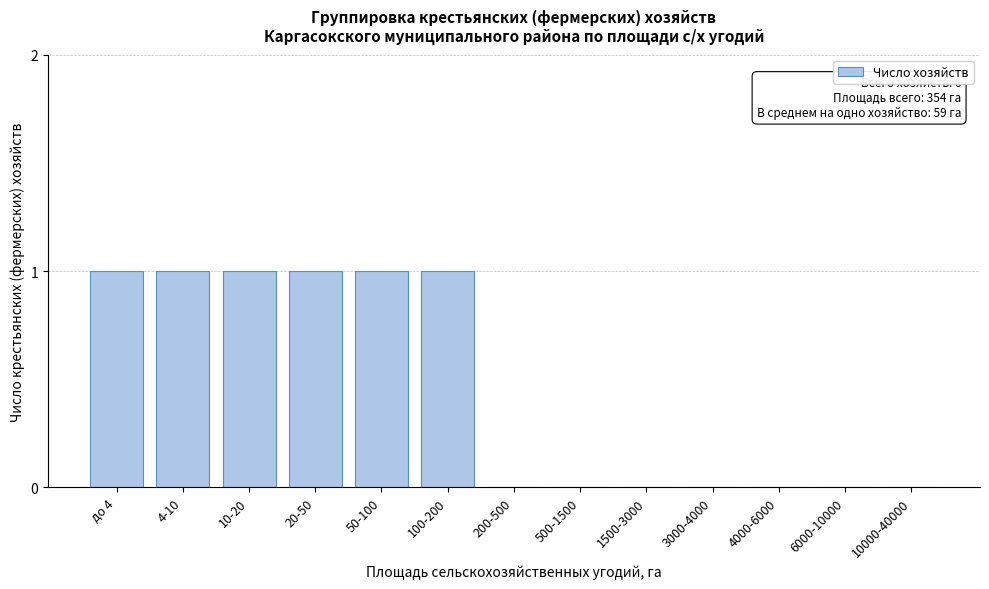

Reading left to right, list all the values displayed in this chart.

до 4=1	4-10=1	10-20=1	20-50=1	50-100=1	100-200=1	200-500=0	500-1500=0	1500-3000=0	3000-4000=0	4000-6000=0	6000-10000=0	10000-40000=0